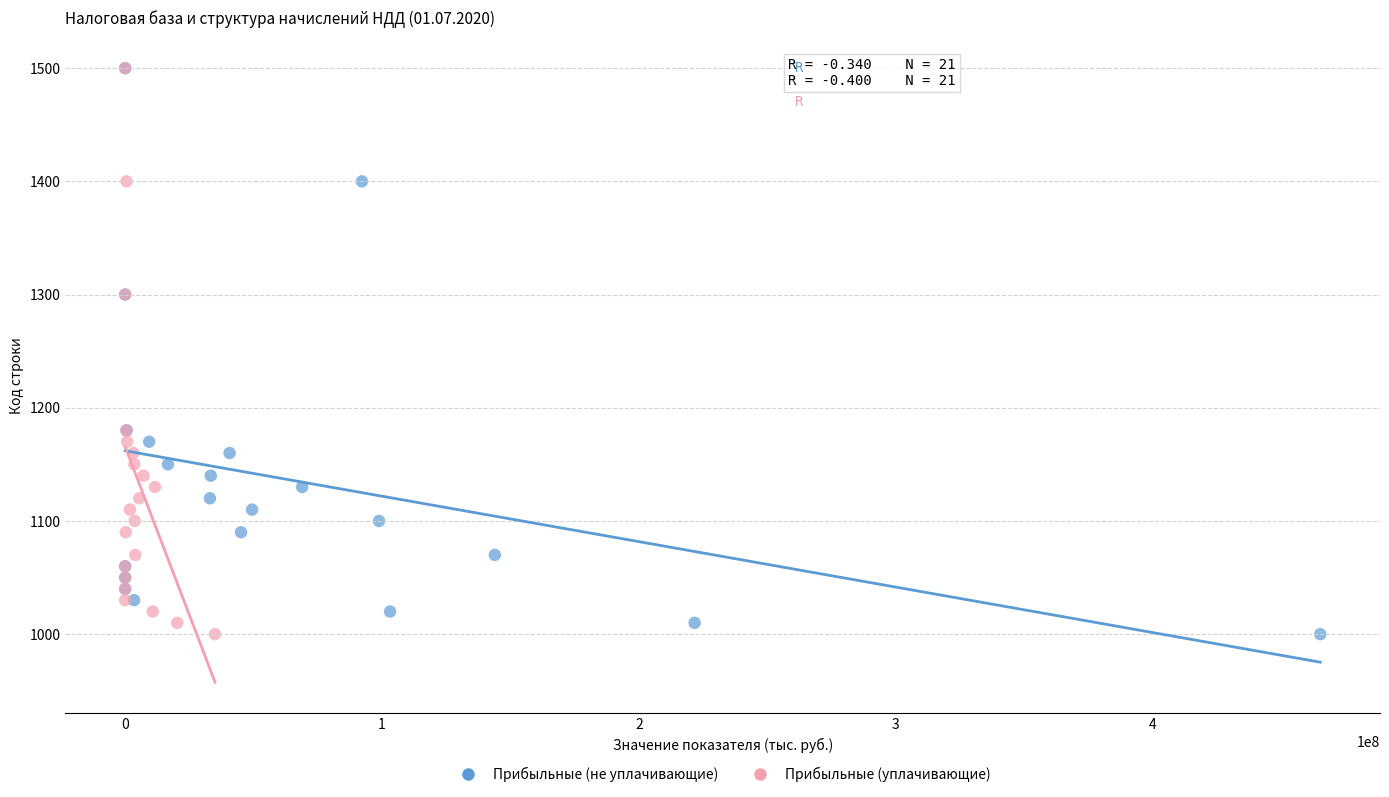

What are all the series names shown in the legend?

Прибыльные (не уплачивающие), Прибыльные (уплачивающие)